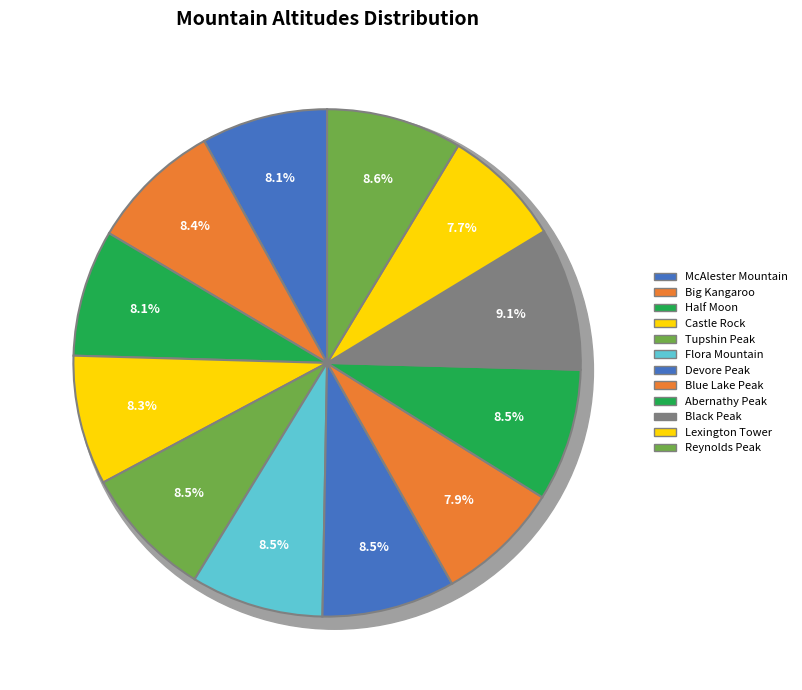

How many segments does this pie chart have?

12